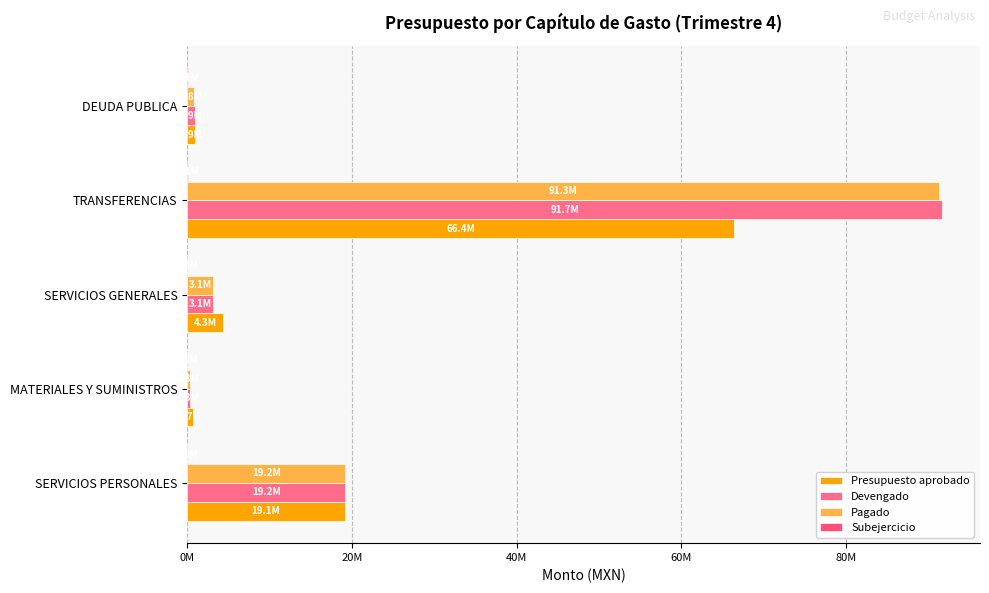

What is the maximum value shown in the chart?

91702834